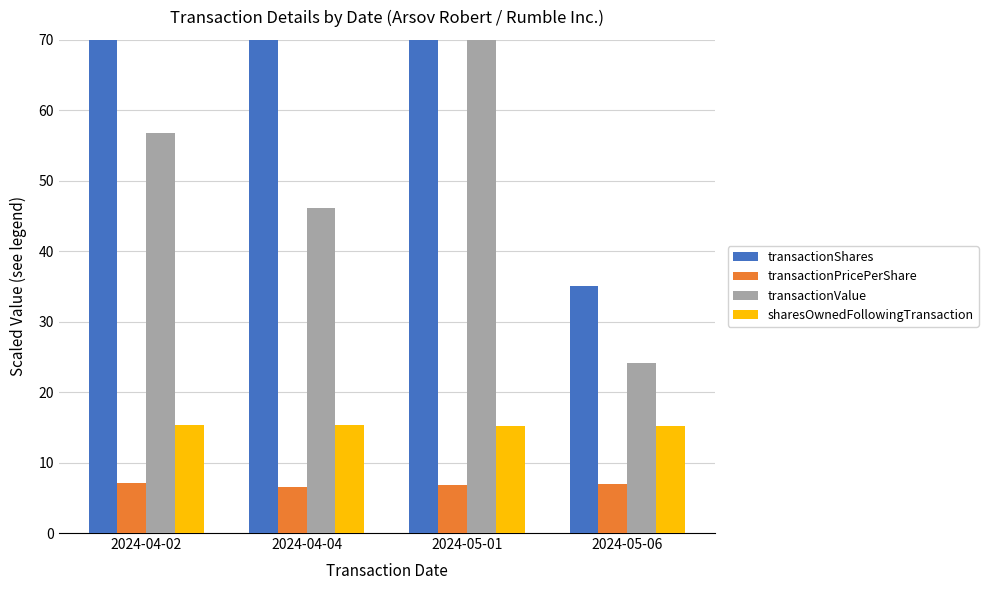

Reading left to right, extract all data points from this chart.

transactionShares: 80.0	70.0	105.0	35.0
transactionPricePerShare: 7.1	6.6	6.8	6.9
transactionValue: 56.8	46.1	71.1	24.2
sharesOwnedFollowingTransaction: 15.4	15.3	15.2	15.2